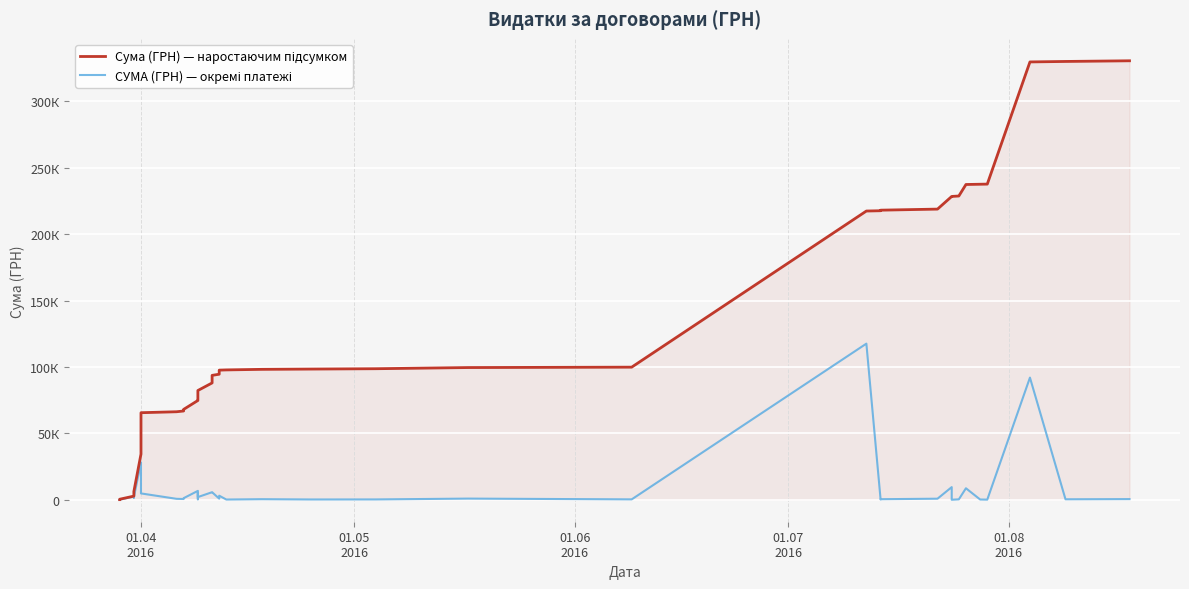

What is the maximum value for СУМА (ГРН) — окремі платежі?

117568.8